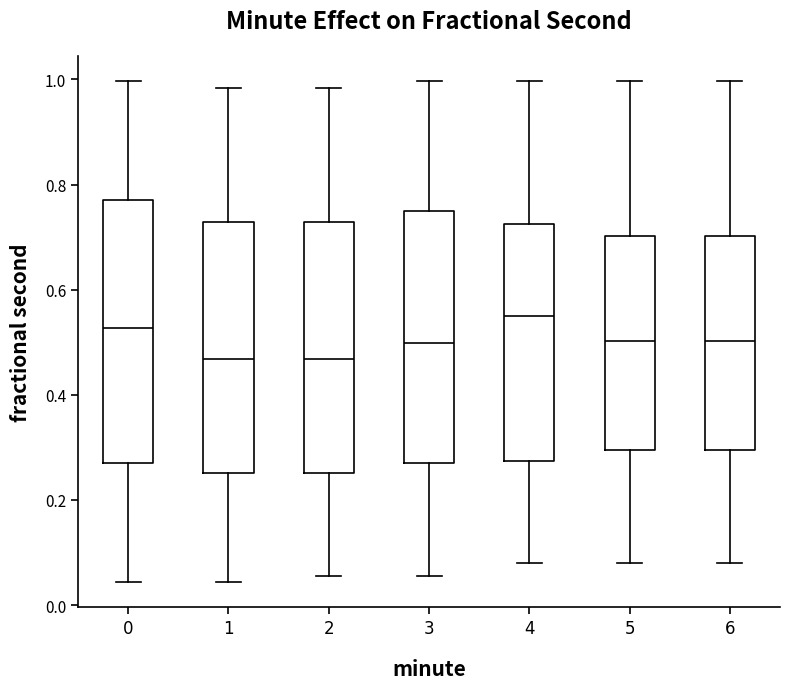

Reading left to right, read every box against the y-axis: the position of its median line, the range the box covers, and the ends of its whiskers. The values are not printed on the chart, so give them approximately, as read against the axis.

0: median 0.52, box 0.28 to 0.78, whiskers 0.04 to 1.00
1: median 0.46, box 0.26 to 0.72, whiskers 0.04 to 0.98
2: median 0.46, box 0.26 to 0.72, whiskers 0.06 to 0.98
3: median 0.50, box 0.28 to 0.74, whiskers 0.06 to 1.00
4: median 0.54, box 0.28 to 0.72, whiskers 0.08 to 1.00
5: median 0.50, box 0.30 to 0.70, whiskers 0.08 to 1.00
6: median 0.50, box 0.30 to 0.70, whiskers 0.08 to 1.00